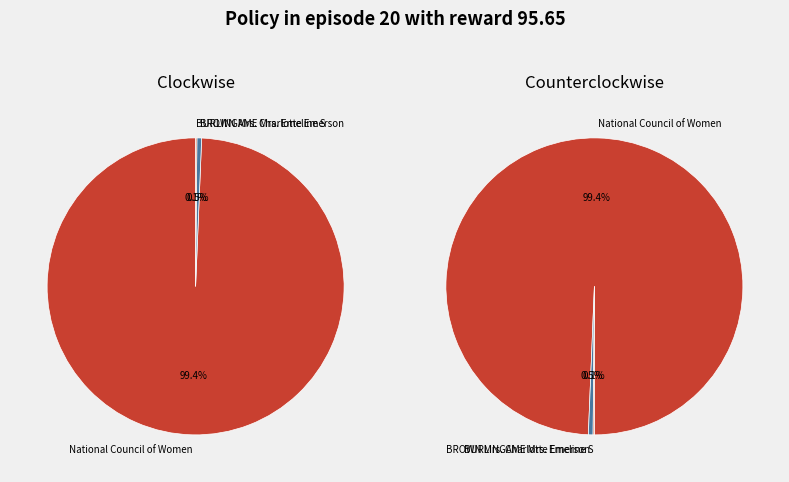

What percentage do BROWN Mrs. Charlotte Emerson and BURLINGAME Mrs. Emeline S together represent?

0.6%